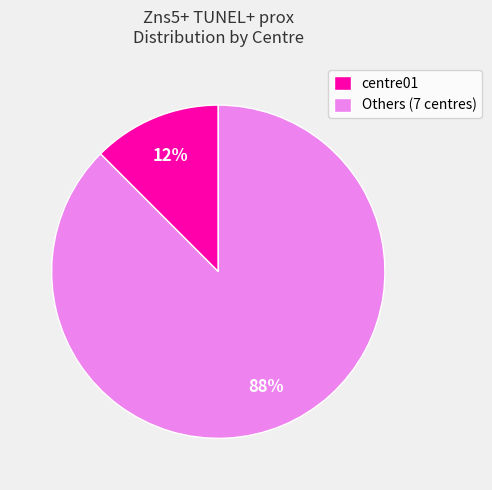

Which category has the smallest portion of the pie?

centre01